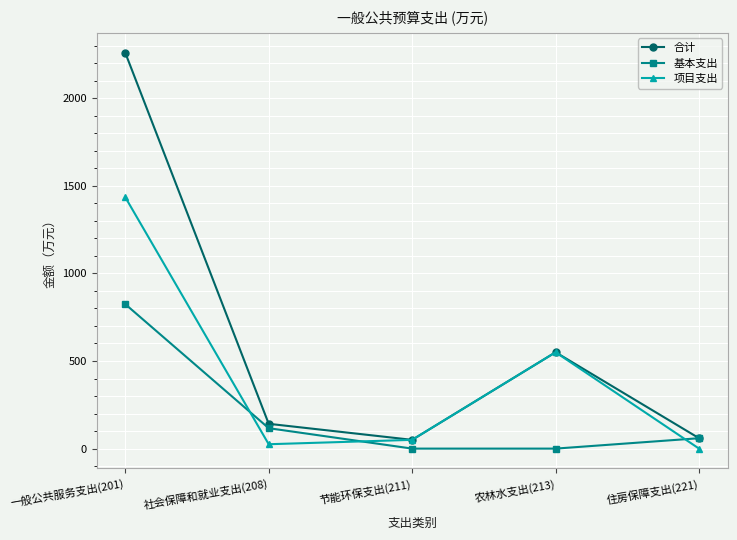

What is the label of the 1st point from the left?

一般公共服务支出(201)